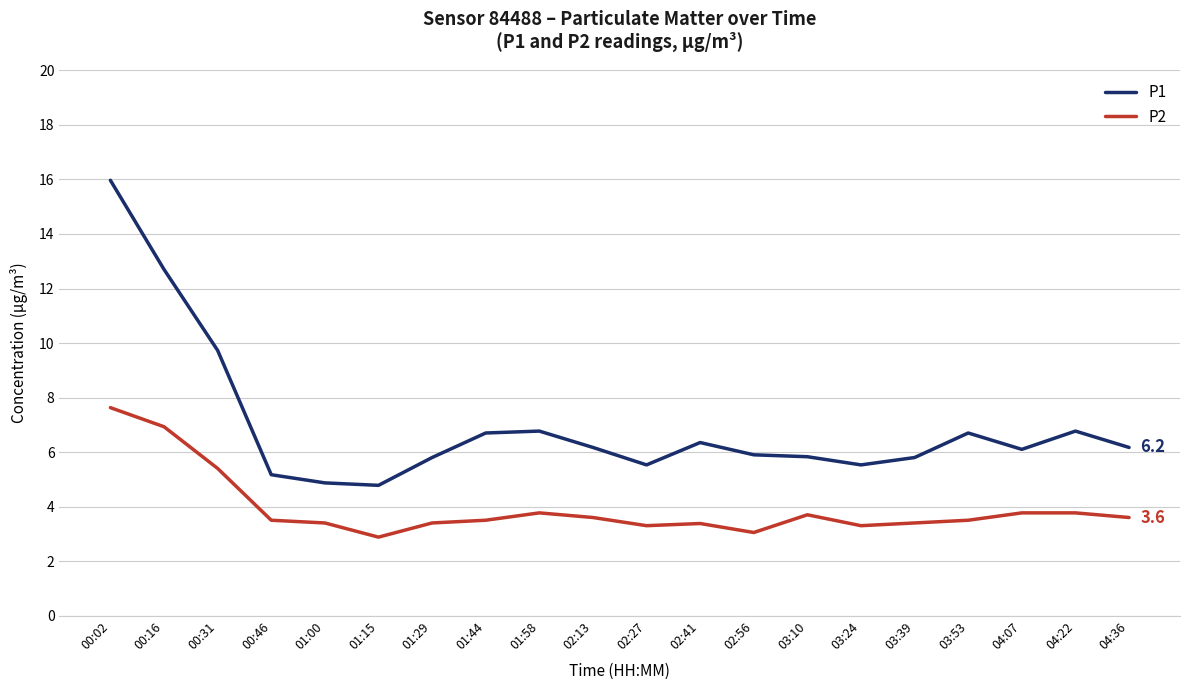

At which label does P2 first exceed 3?

00:02